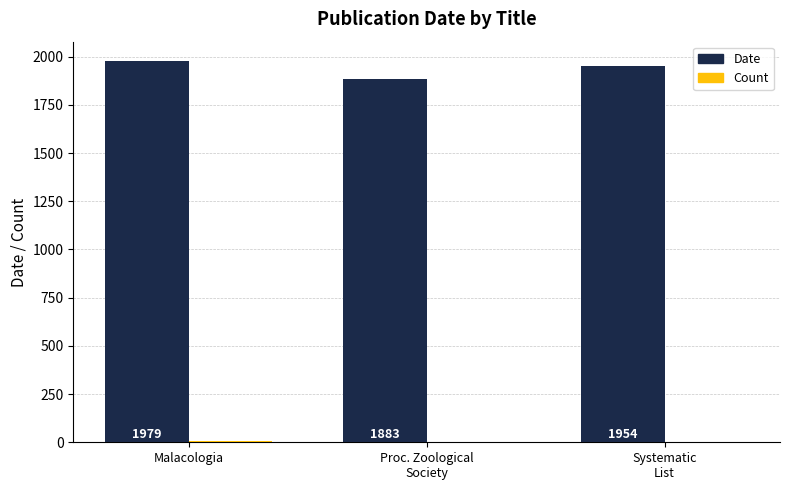

The Date series shows 884 at Malacologia. True or false?

False